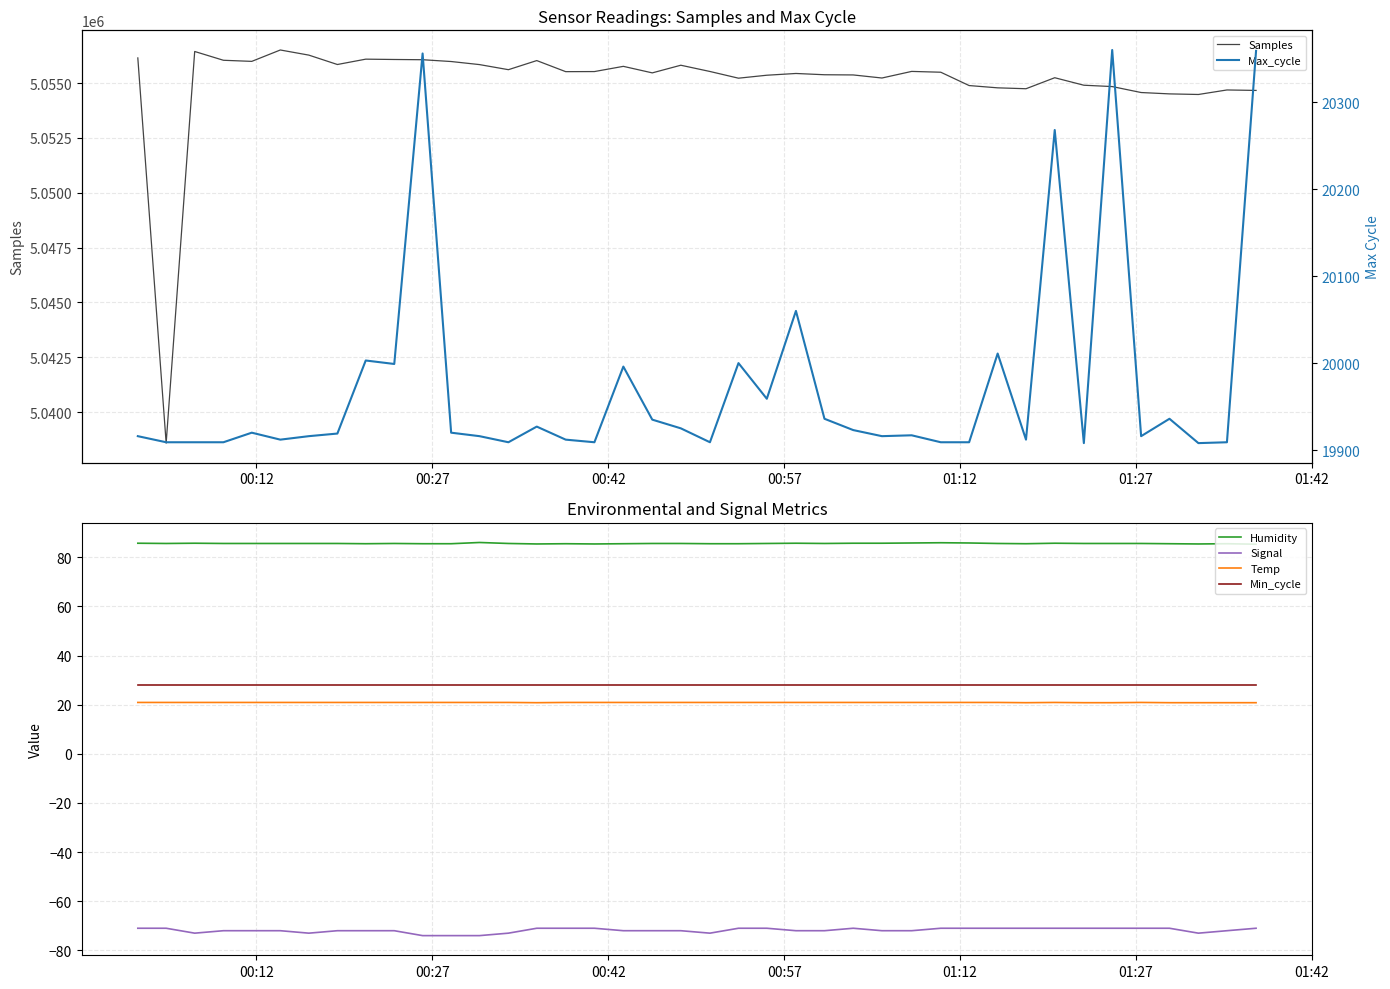

True or false: Min_cycle and Temp intersect in this chart.

False